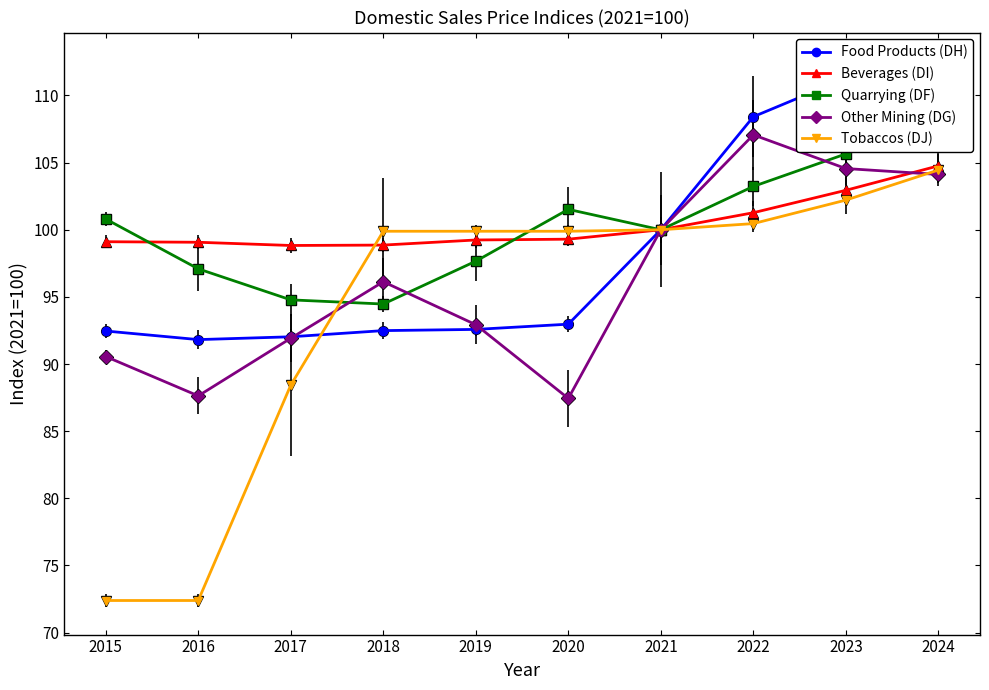

What is the value of the Food Products (DH) point at the 4th from the left?

92.5